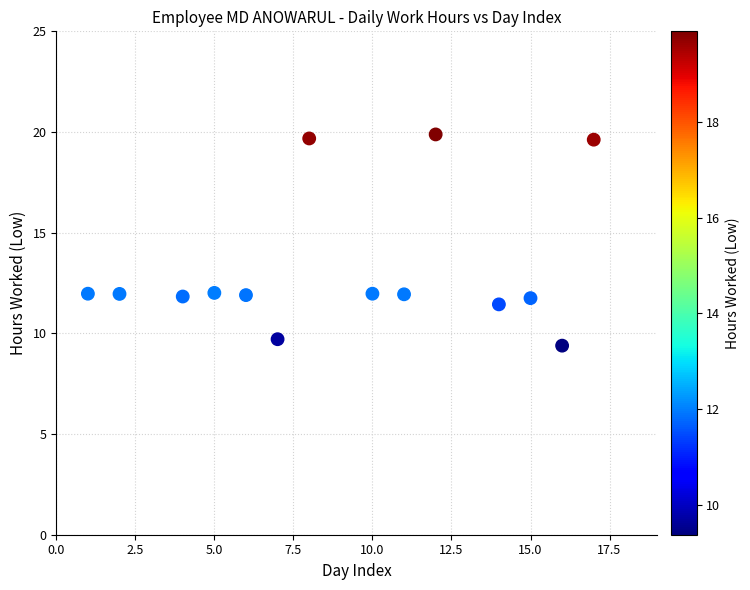

What is the range of Y values (max minus min)?

10.5